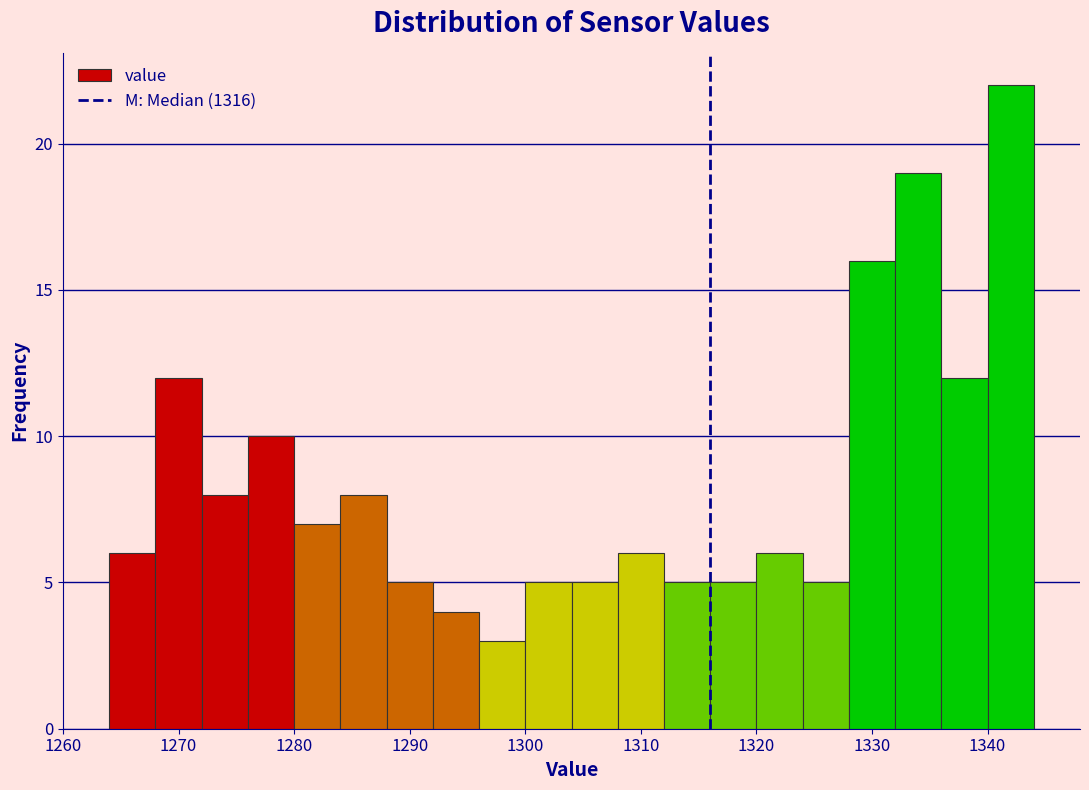

What is the height of the bar covering 1284 to 1288 on the x-axis? The values are not printed on the chart, so give them approximately, as read against the axis.

8